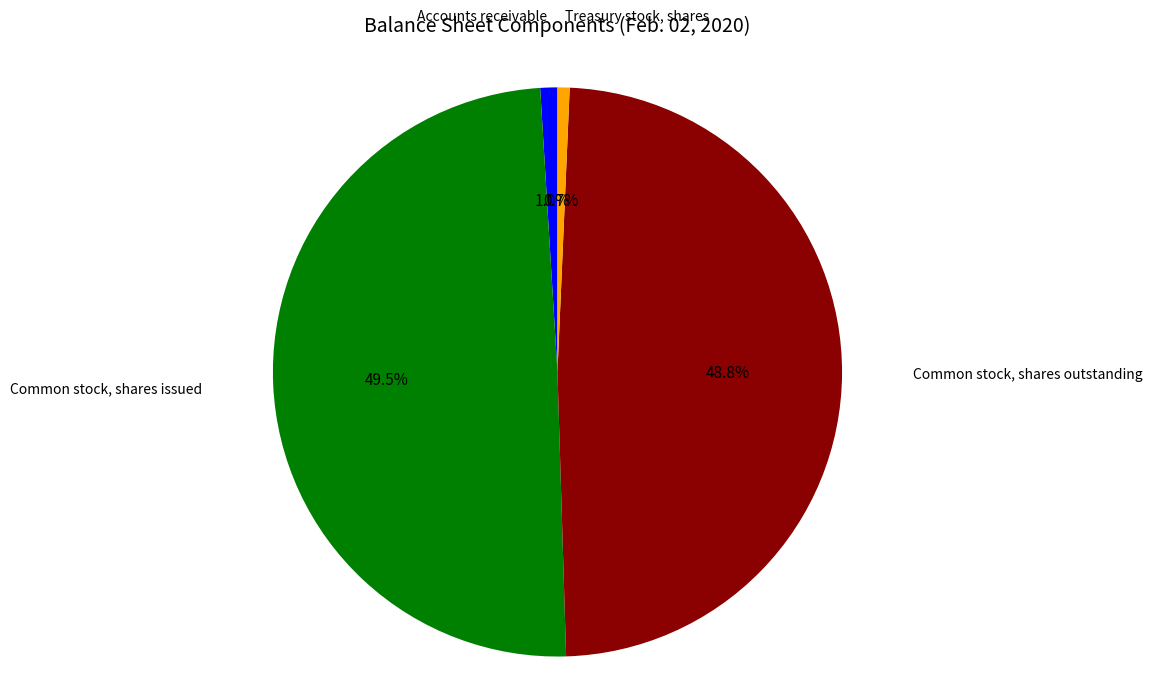

Is there any slice that represents more than half of the pie?

No